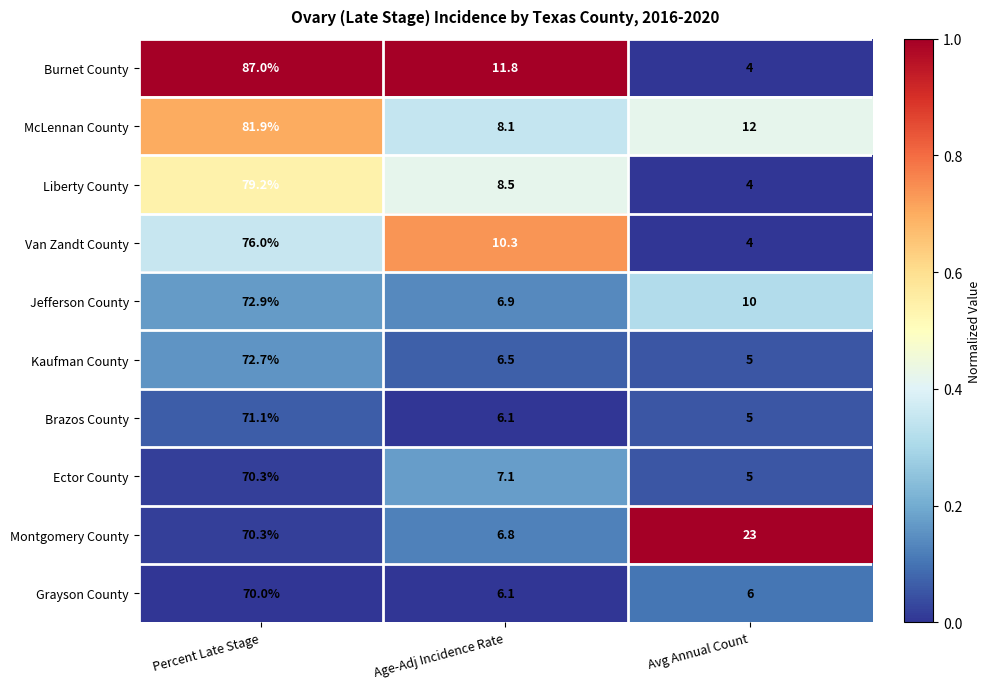

Count the number of data series in this chart.

10